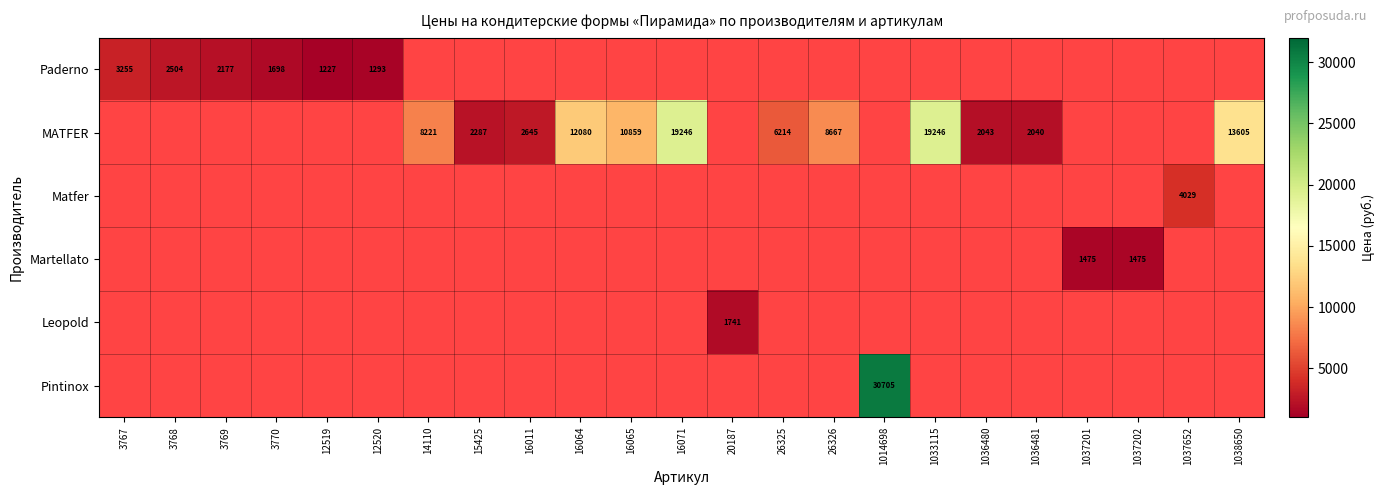

The MATFER series shows 12080 at 16064. True or false?

True